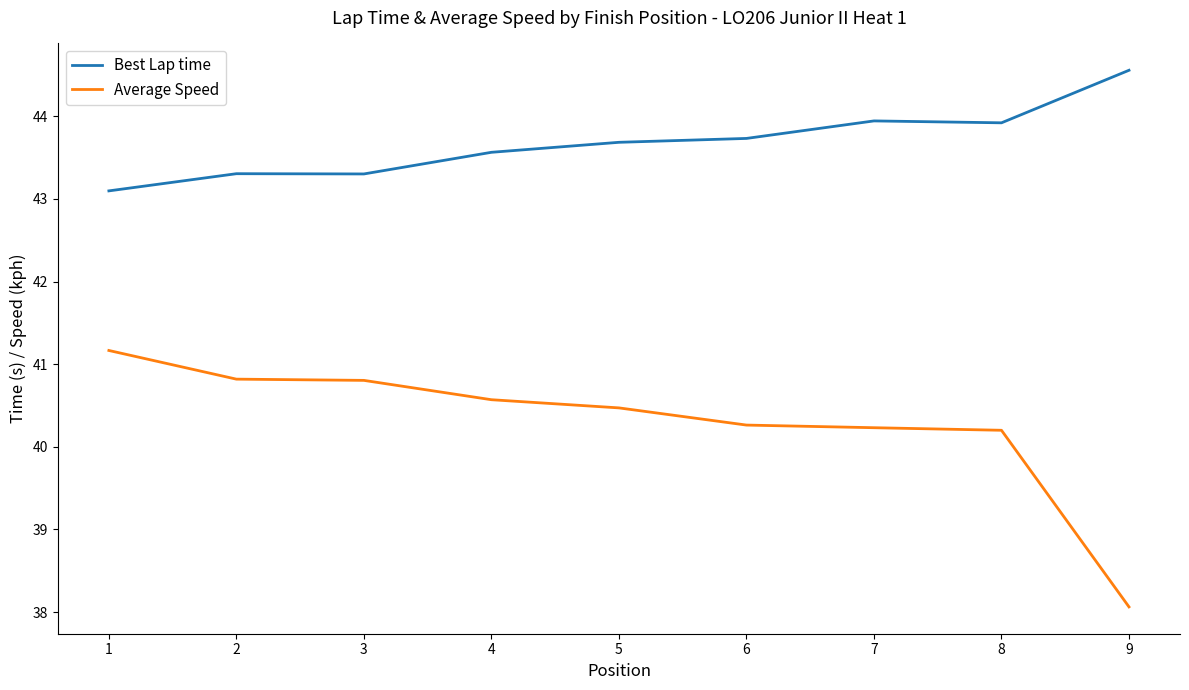

What is the total value across all series at 2?

84.1